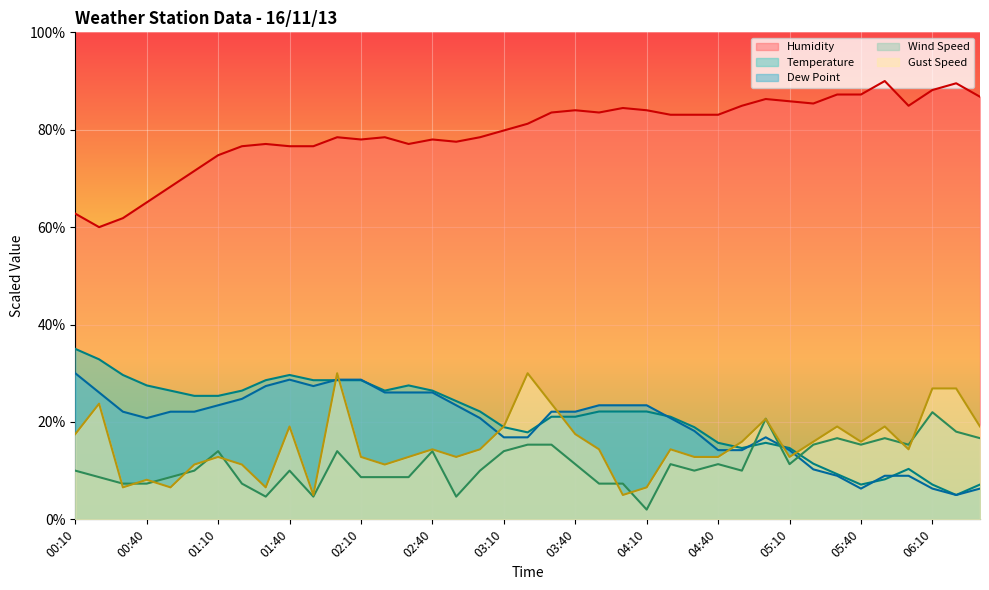

What is the maximum value for Temperature?

35.0